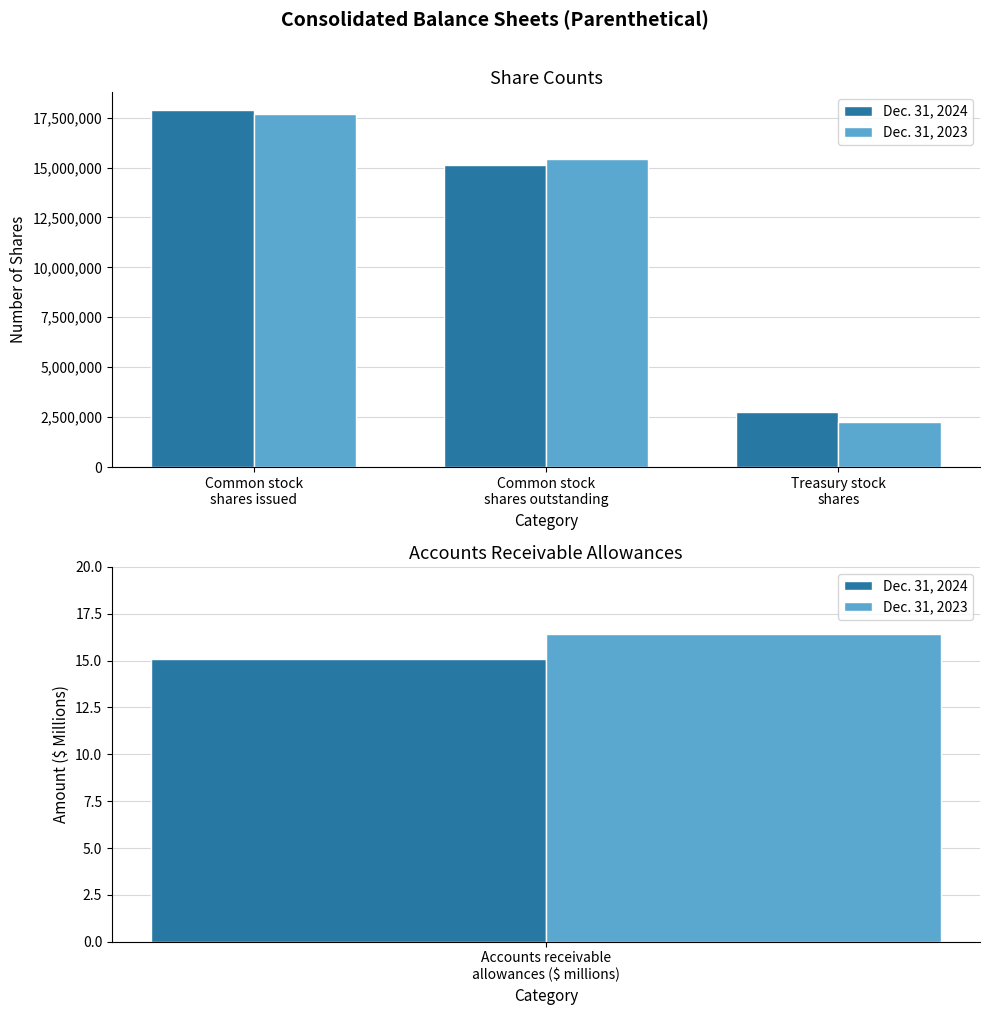

Which category has the lowest value across all series?

Treasury stock
shares